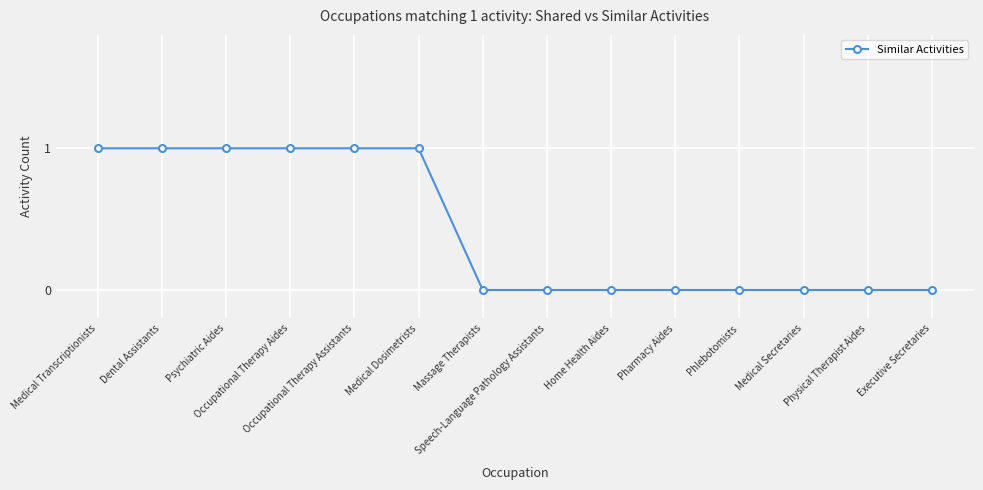

What is the sum of all values?

6